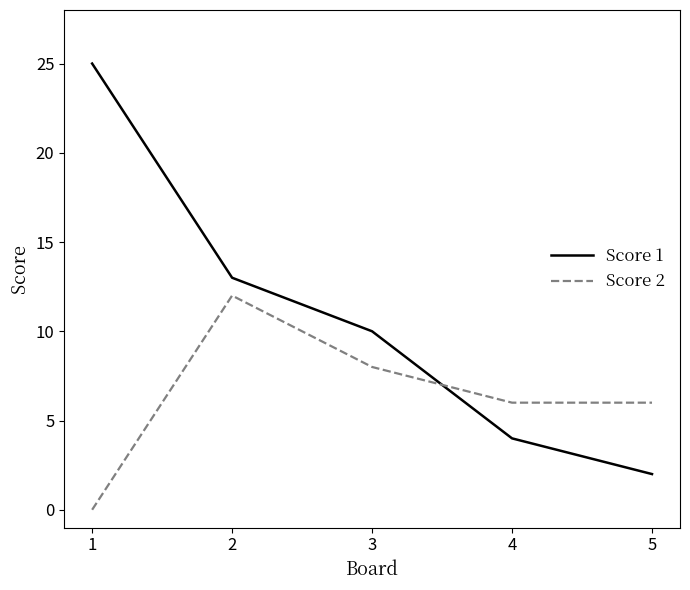

Rank the series at 3 from lowest to highest value.

Score 2, Score 1